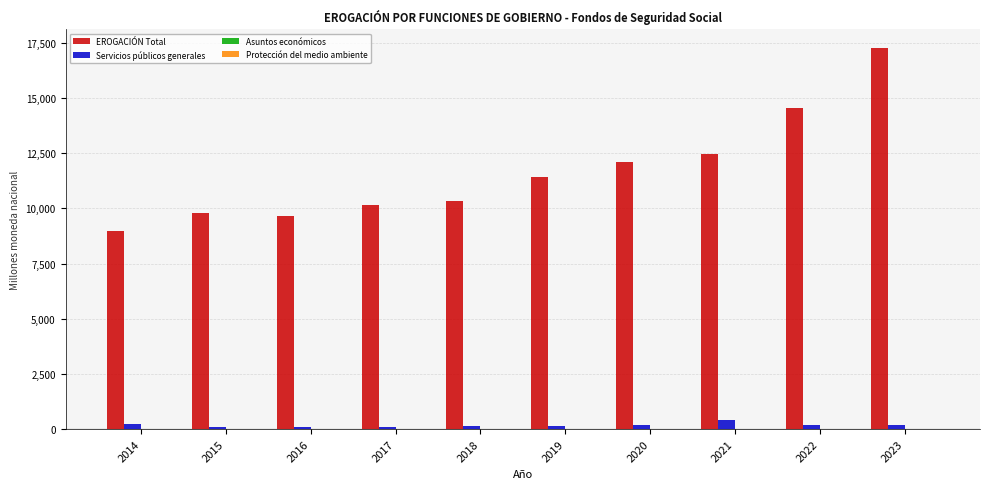

What is the sum of all Servicios públicos generales values?

1721.9